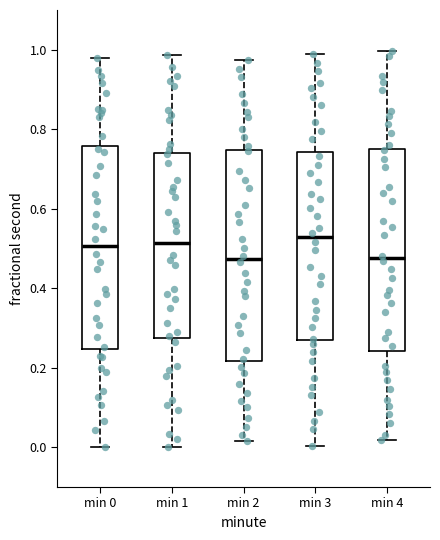

Reading left to right, transcribe this box plot: for each box, give where its median line is, the range the box spans, and where its two whiskers end, as read against the y-axis. The values are not printed on the chart, so give them approximately, as read against the axis.

min 0: median 0.50, box 0.24 to 0.76, whiskers 0.00 to 0.98
min 1: median 0.52, box 0.28 to 0.74, whiskers 0.00 to 0.98
min 2: median 0.48, box 0.22 to 0.74, whiskers 0.02 to 0.98
min 3: median 0.52, box 0.28 to 0.74, whiskers 0.00 to 0.98
min 4: median 0.48, box 0.24 to 0.76, whiskers 0.02 to 1.00